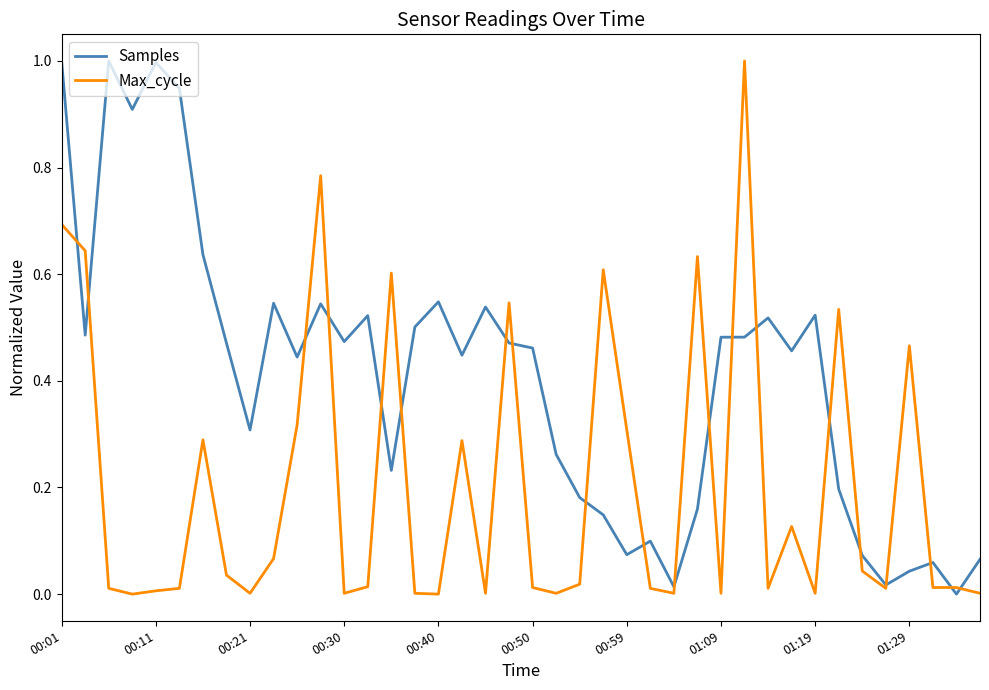

Rank the series by their average value, from highest to lowest.

Samples, Max_cycle